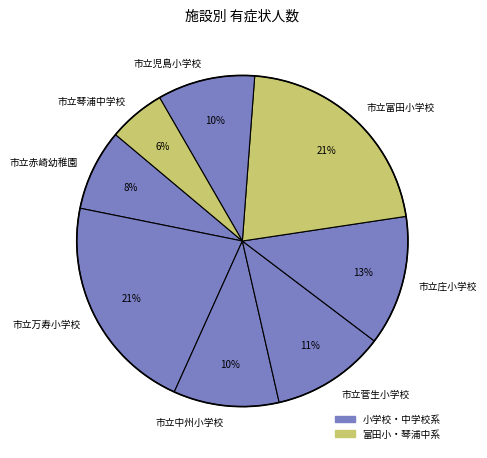

Which slice is the smallest?

市立琴浦中学校